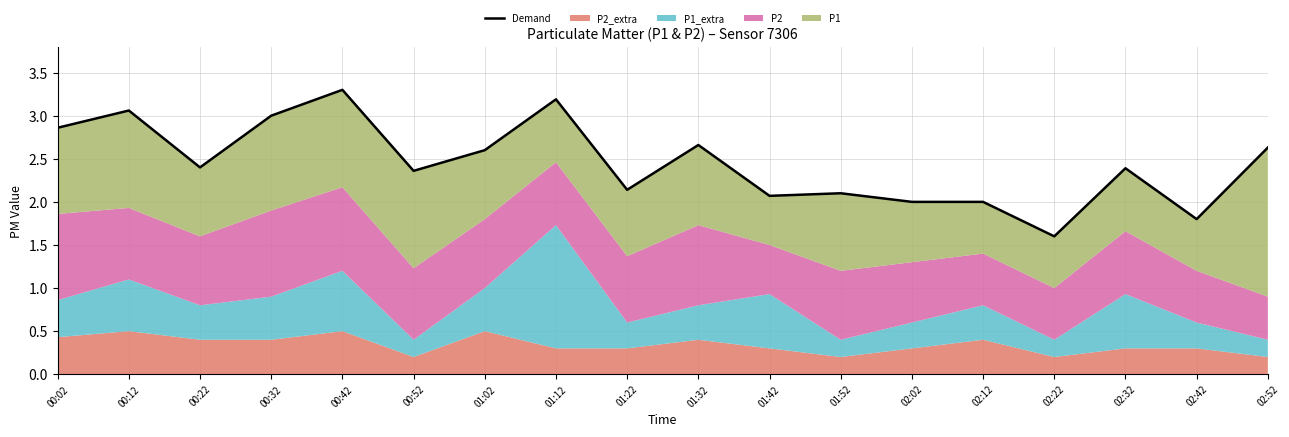

Reading left to right, what are all the values shown in this chart?

00:02=2.9	00:12=3.1	00:22=2.4	00:32=3.0	00:42=3.3	00:52=2.4	01:02=2.6	01:12=3.2	01:22=2.1	01:32=2.7	01:42=2.1	01:52=2.1	02:02=2.0	02:12=2.0	02:22=1.6	02:32=2.4	02:42=1.8	02:52=2.6